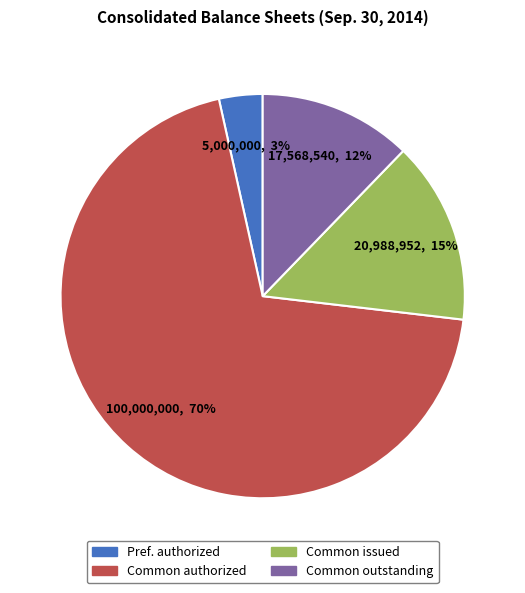

To the nearest percent, what is the average slice percentage?

25%